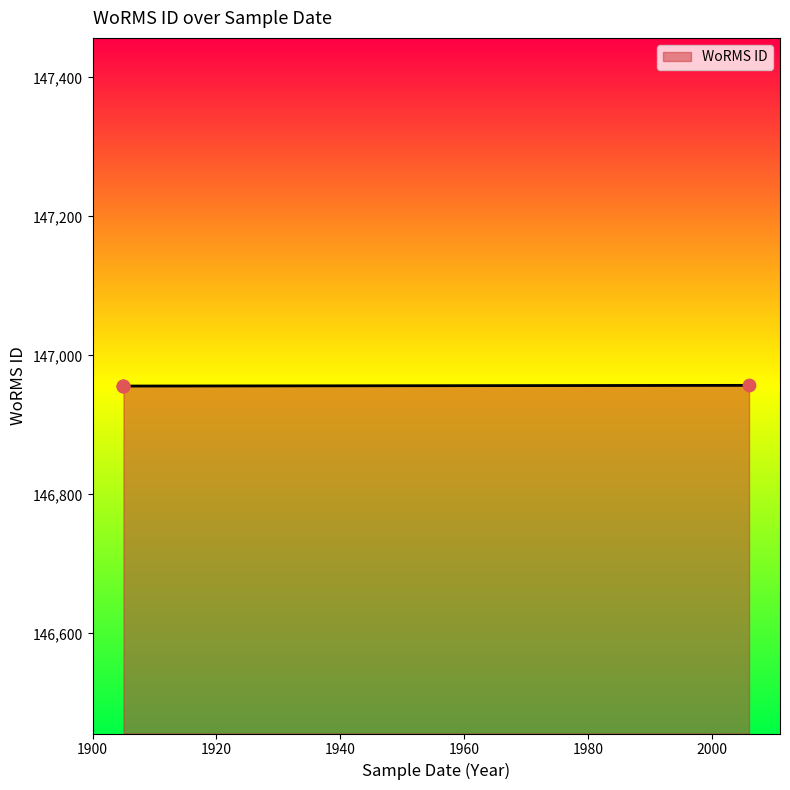

What is the greatest value displayed?

146957.0